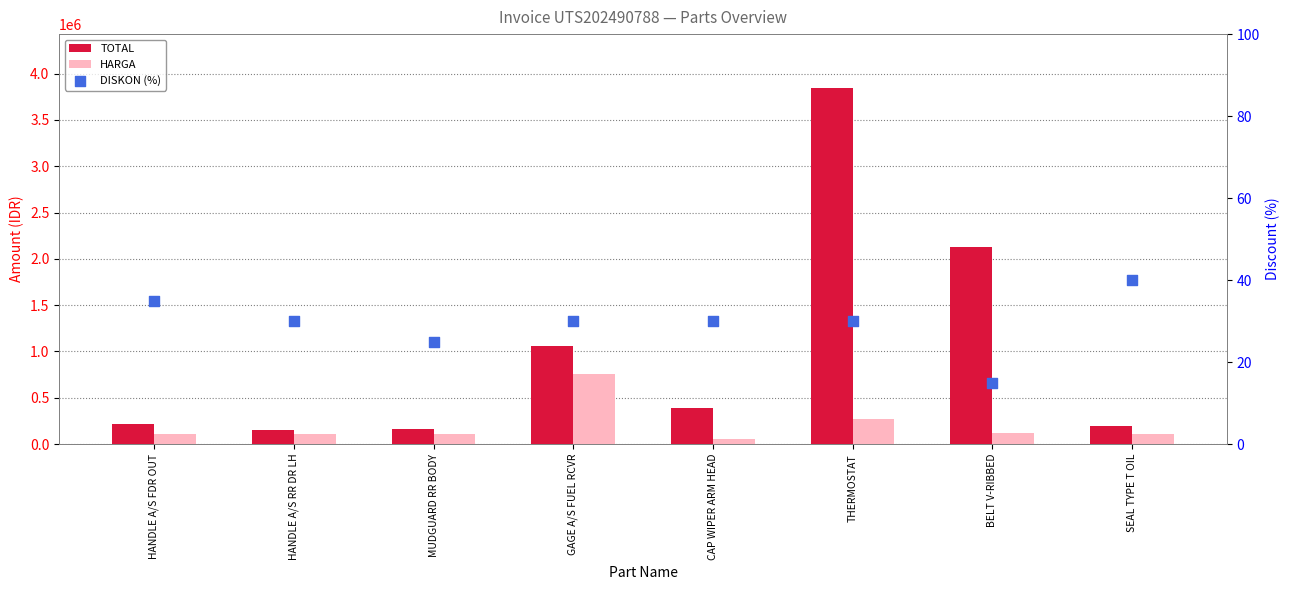

Which series has the largest total across all categories?

TOTAL